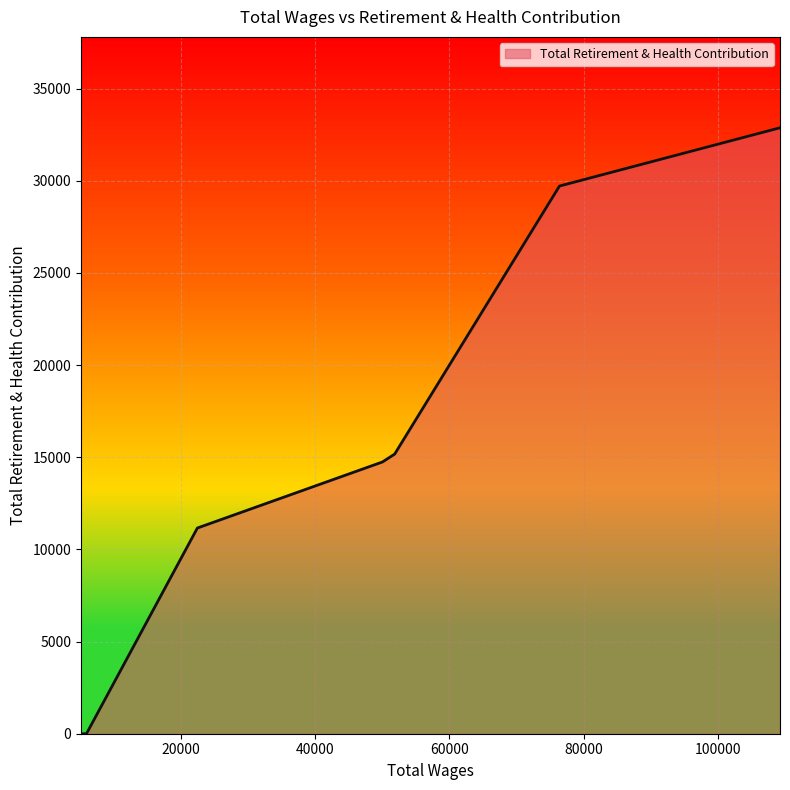

Which has a higher value, 76368.0 or 51854.0?

76368.0